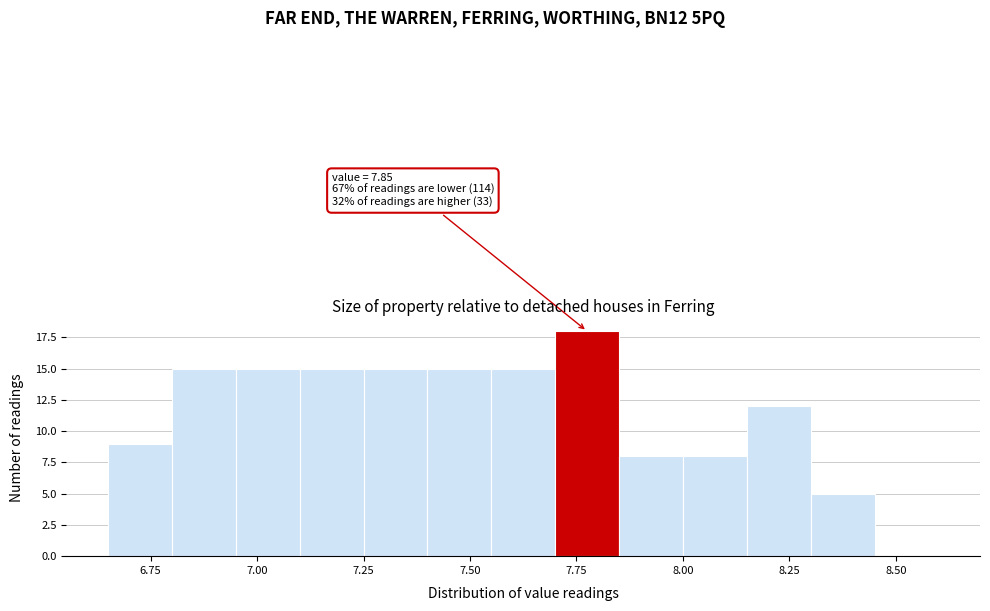

Around what value on the x-axis is the tallest bar? Give the approximate position of its centre, as read against the axis.

7.80